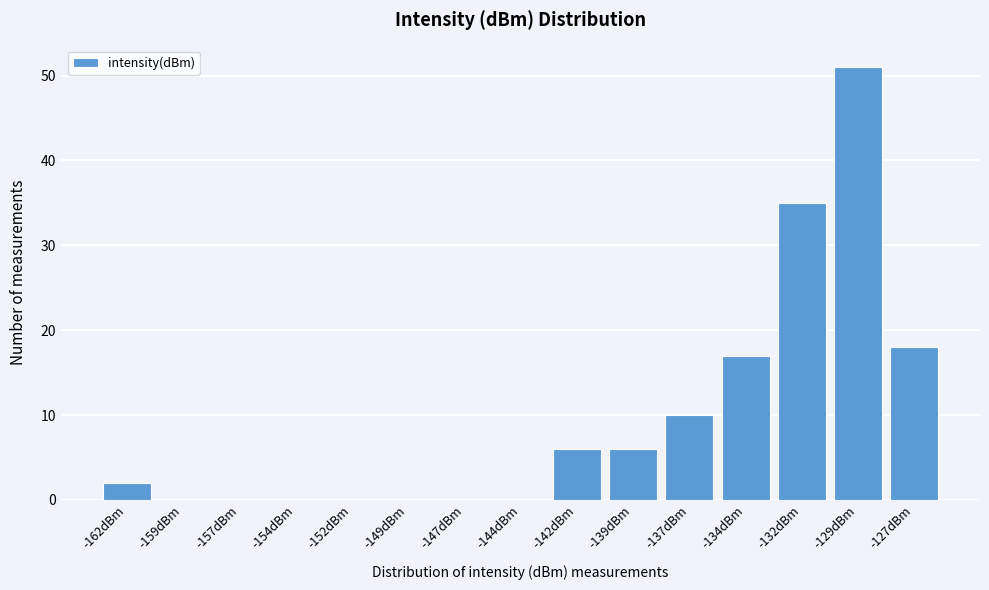

Reading left to right, what are all the values shown in this chart?

-162dBm=2	-159dBm=0	-157dBm=0	-154dBm=0	-152dBm=0	-149dBm=0	-147dBm=0	-144dBm=0	-142dBm=6	-139dBm=6	-137dBm=10	-134dBm=17	-132dBm=35	-129dBm=51	-127dBm=18